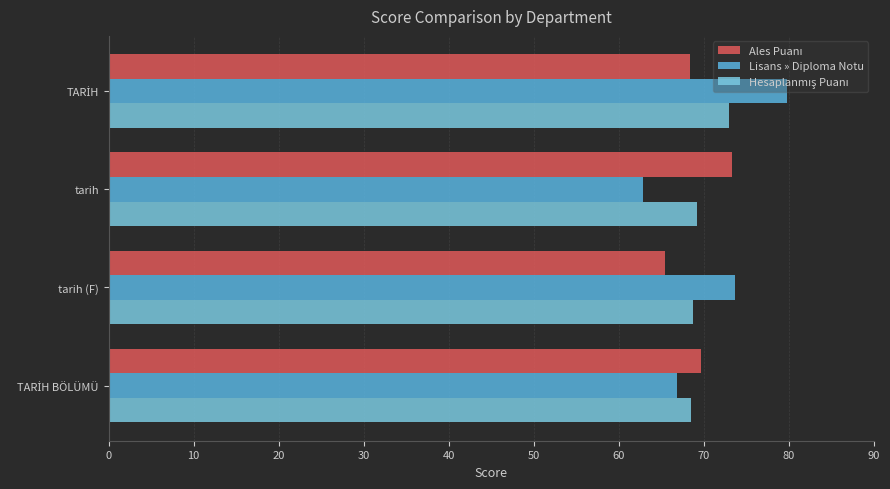

How many series are shown in this chart?

3